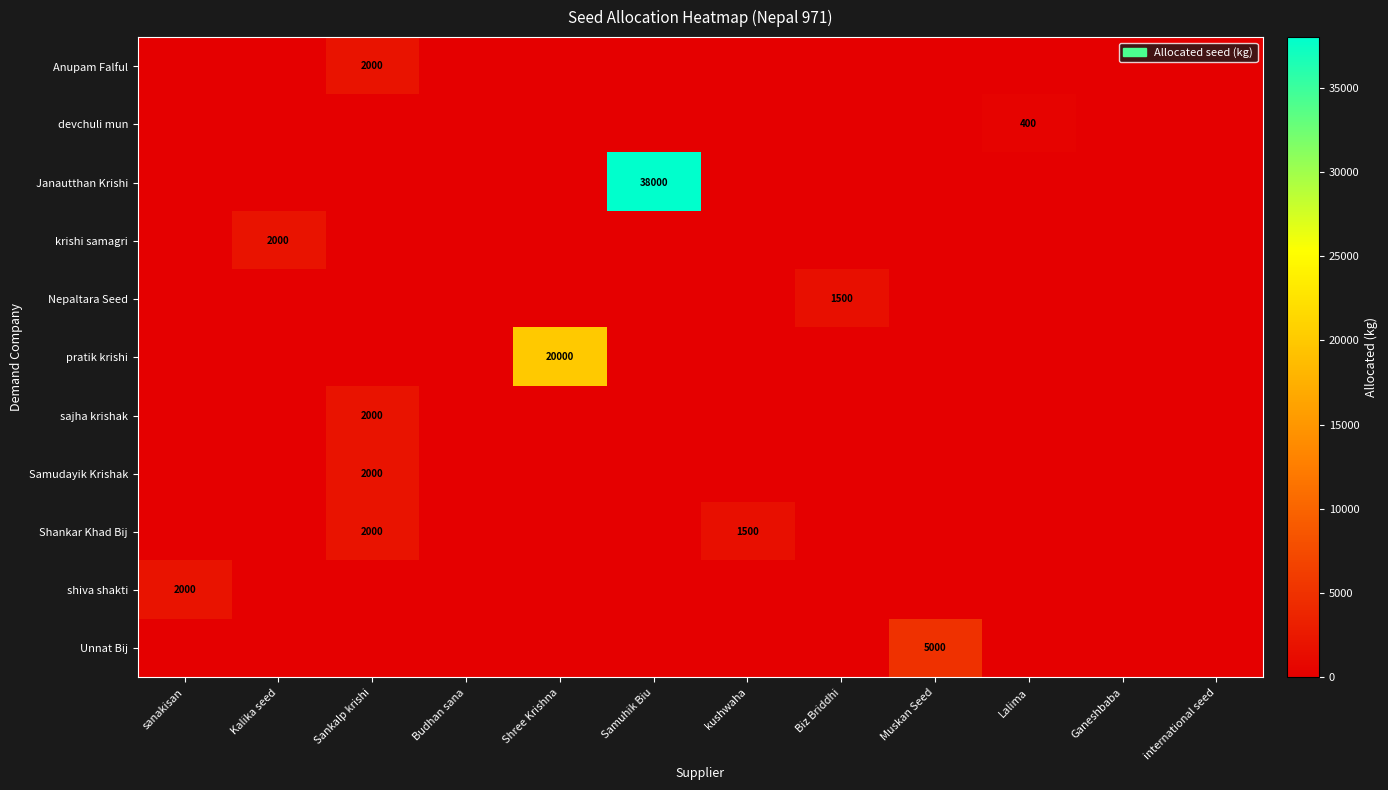

True or false: Unnat Bij has a value of 5000 at Muskan Seed.

True